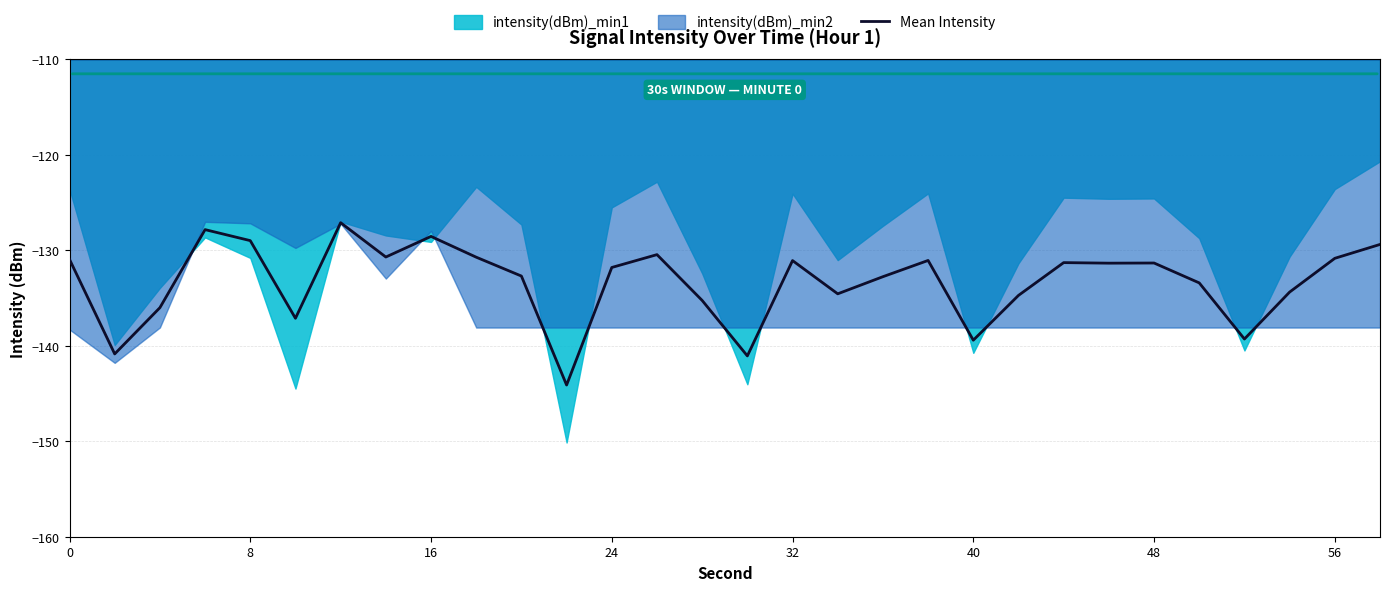

True or false: Mean Intensity has a value of -196.5 at 40.

False